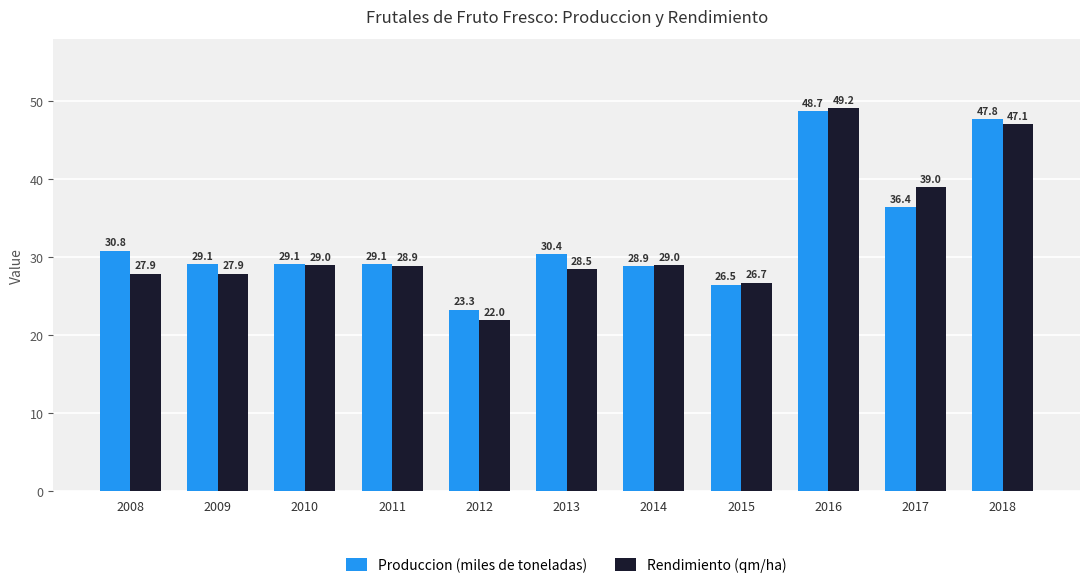

Reading left to right, what are all the values shown in this chart?

Produccion (miles de toneladas): 30.8	29.1	29.1	29.1	23.3	30.4	28.9	26.5	48.7	36.4	47.8
Rendimiento (qm/ha): 27.9	27.9	29.0	28.9	22.0	28.5	29.0	26.7	49.2	39.0	47.1